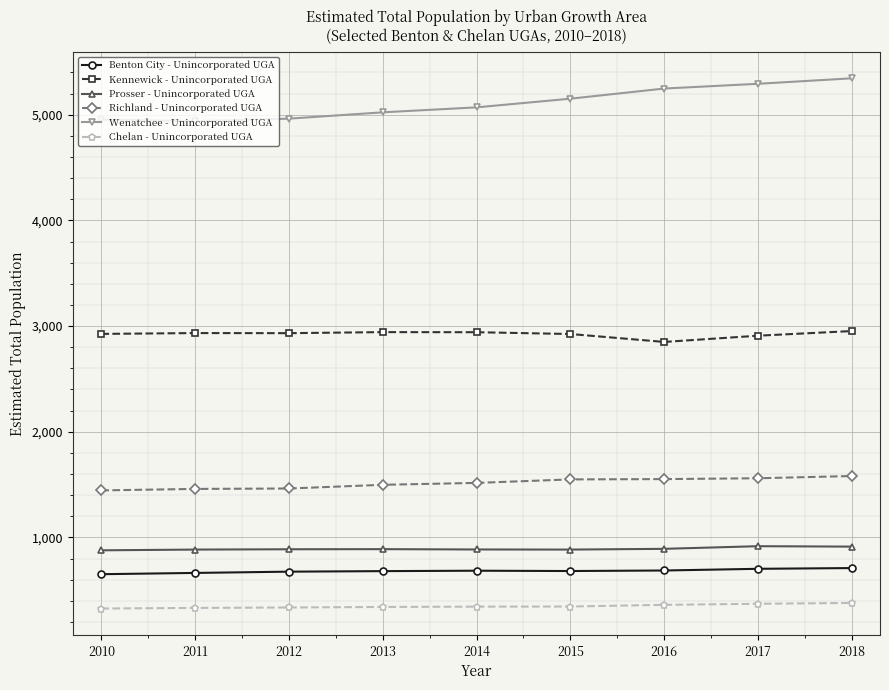

Does the chart display data point markers on the line(s)?

Yes